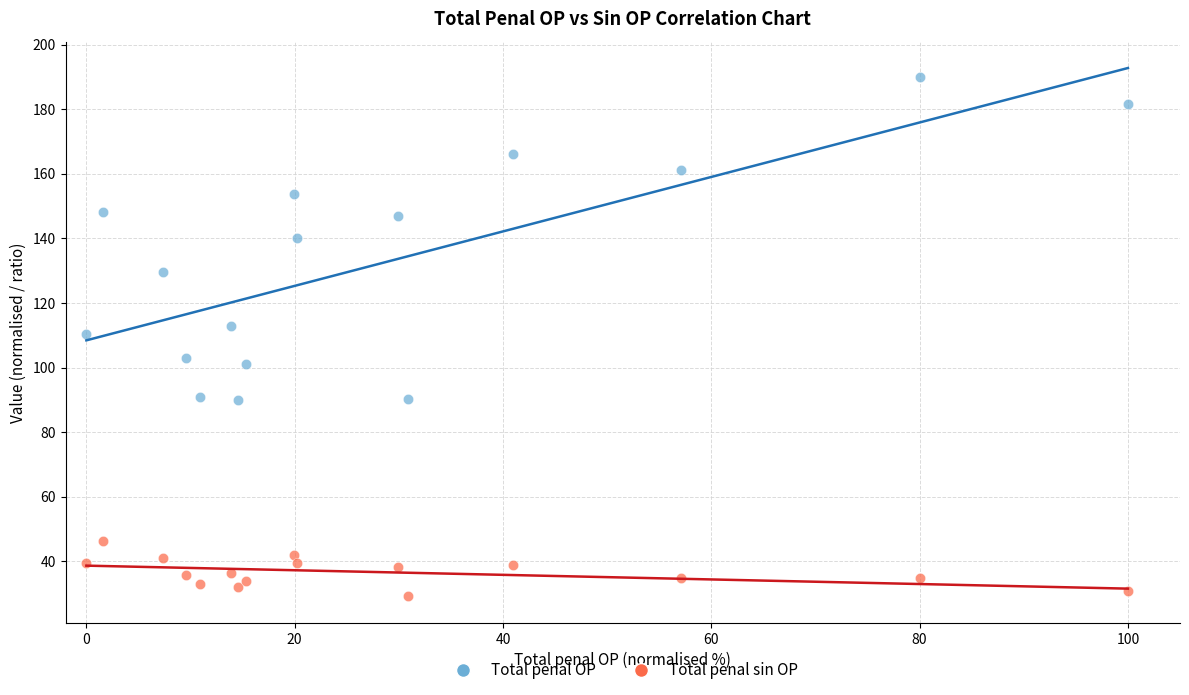

What is the X range (max minus min) for the scatter plot?

100.0